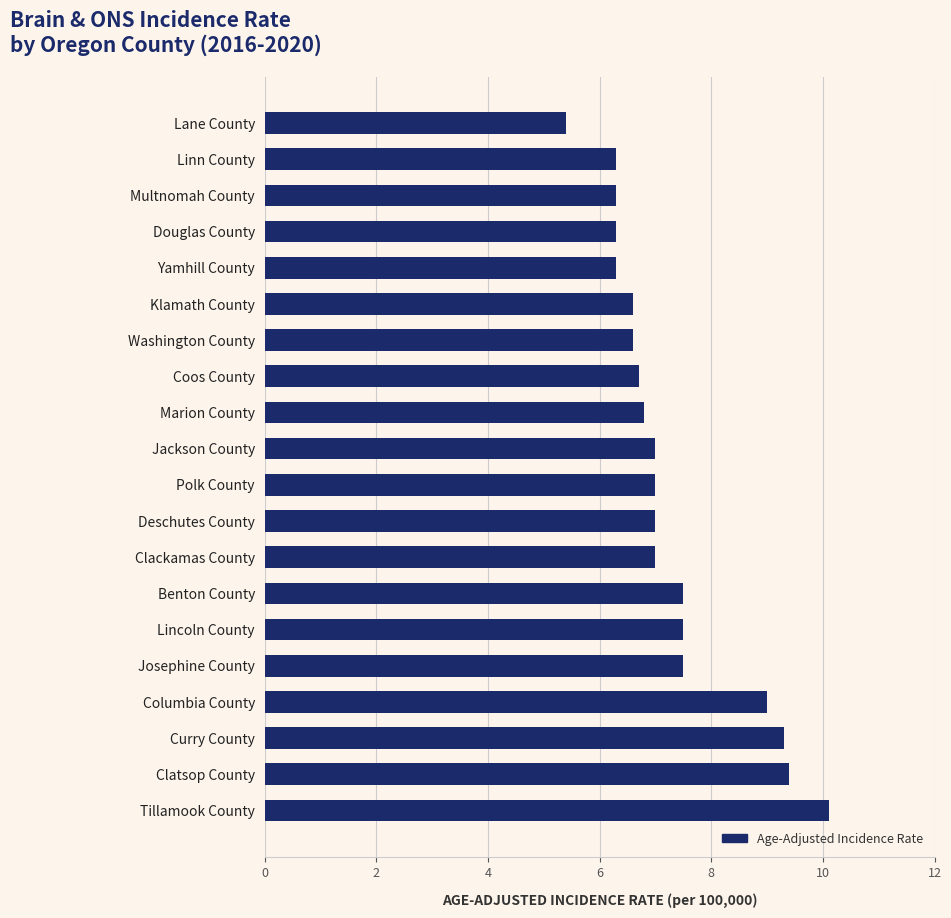

What is the sum of the values at Douglas County and Marion County?

13.1